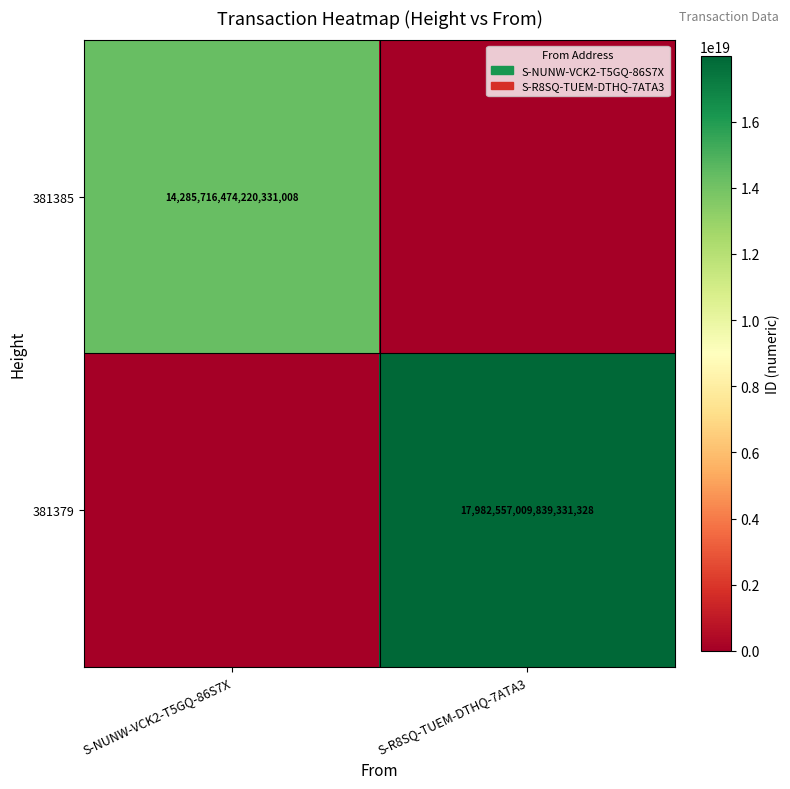

Is it true that 381379 equals 17982557009839331328 at S-R8SQ-TUEM-DTHQ-7ATA3?

True